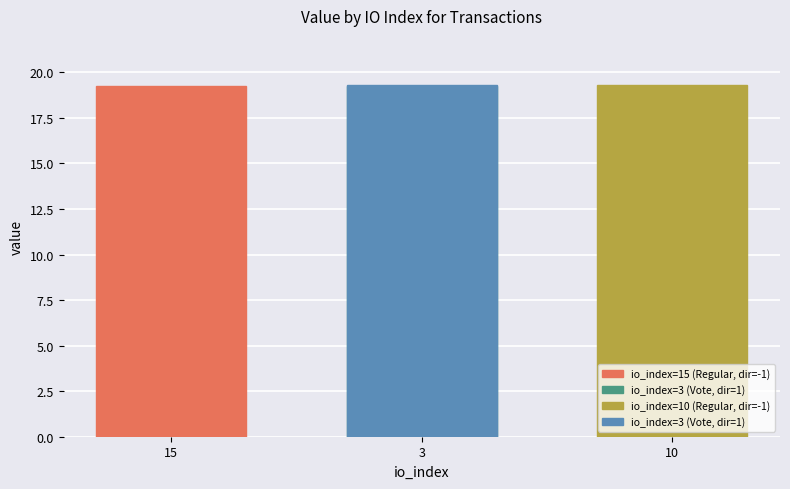

At which label is the value closest to 19?

15